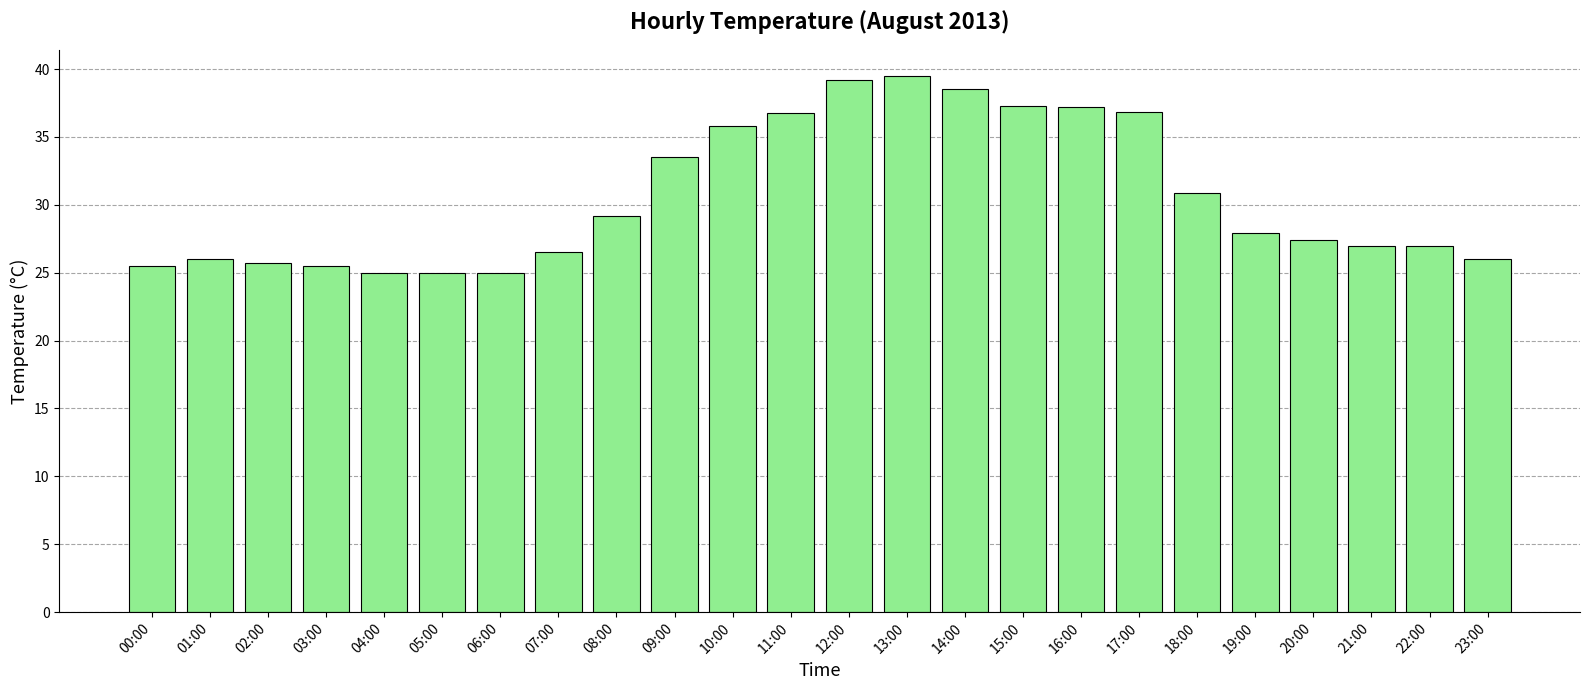

What is the sum of all values?

734.1